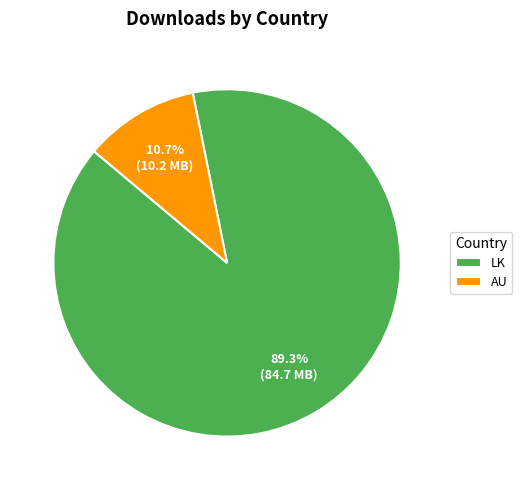

To the nearest percent, what portion does AU represent?

11%